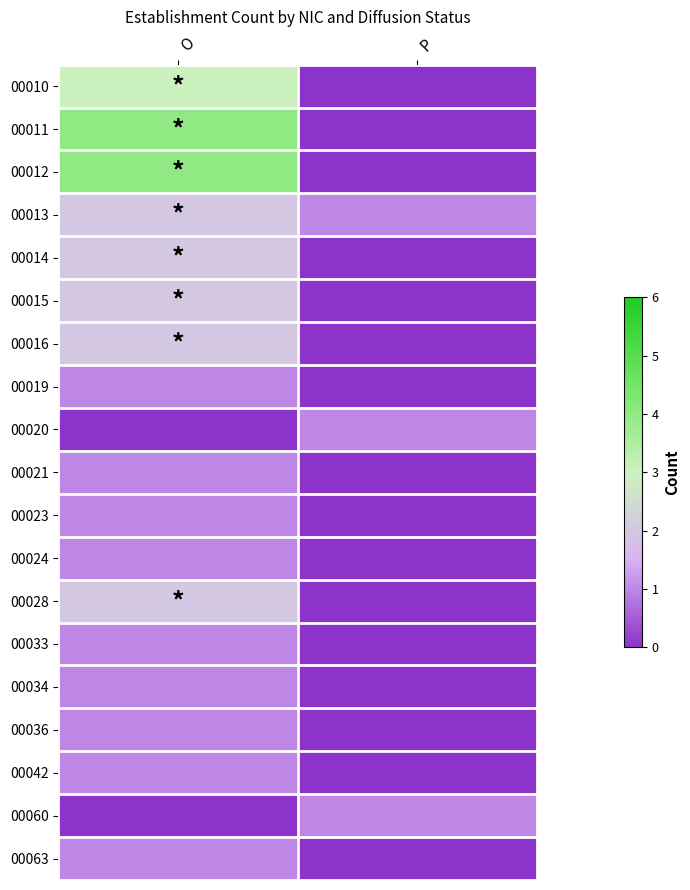

Which series changed the most between O and P?

00011